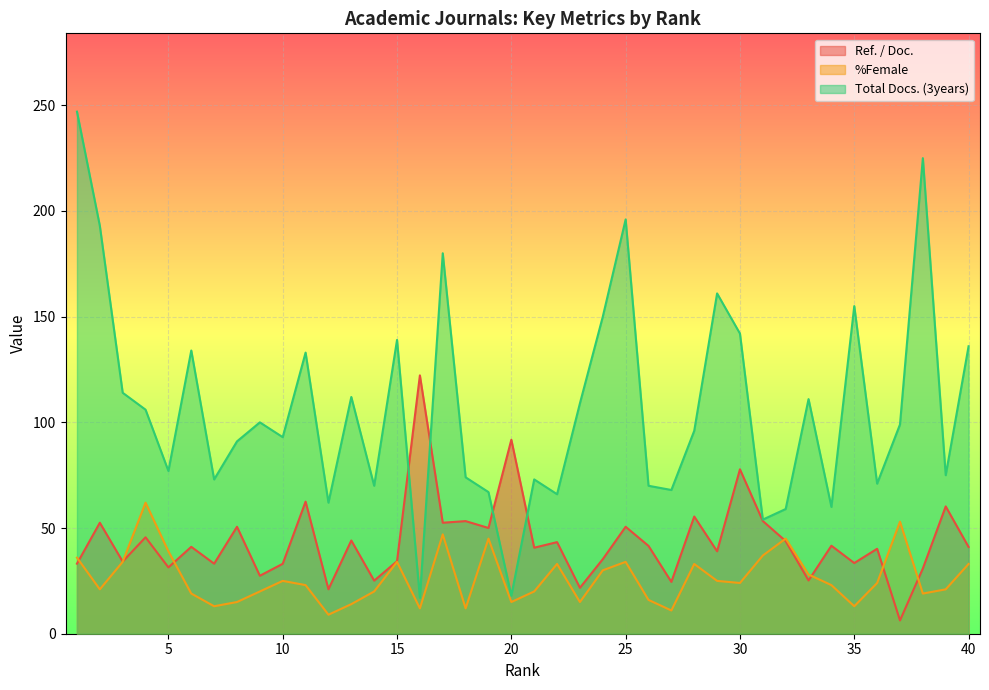

What is the value of the %Female point at the 15th from the left?

34.0